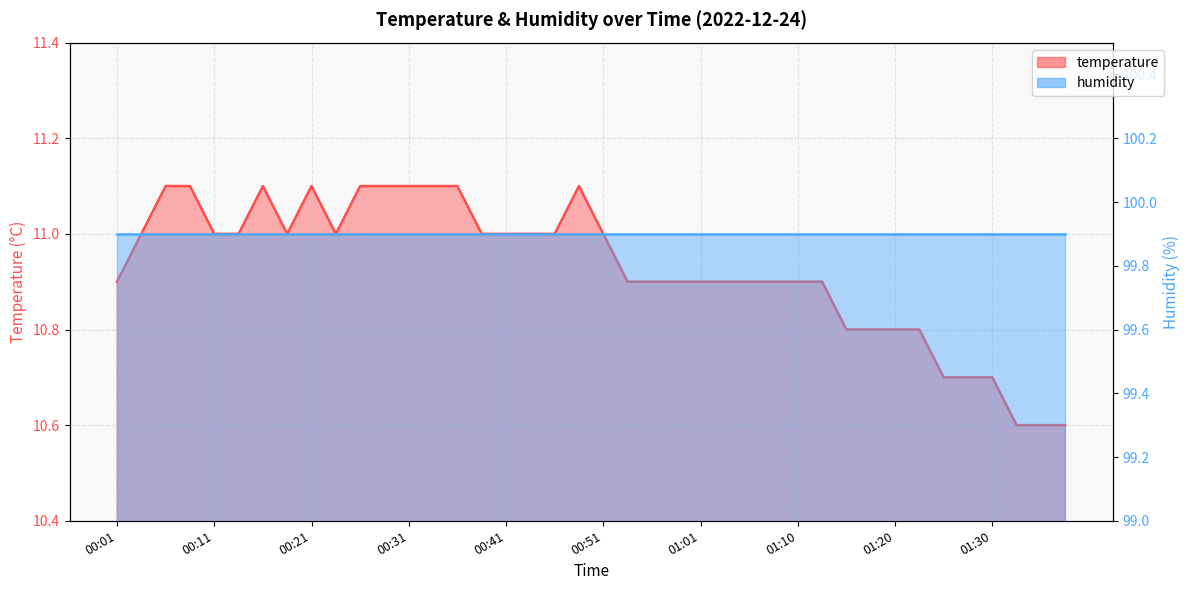

Where is the first local maximum?

00:16